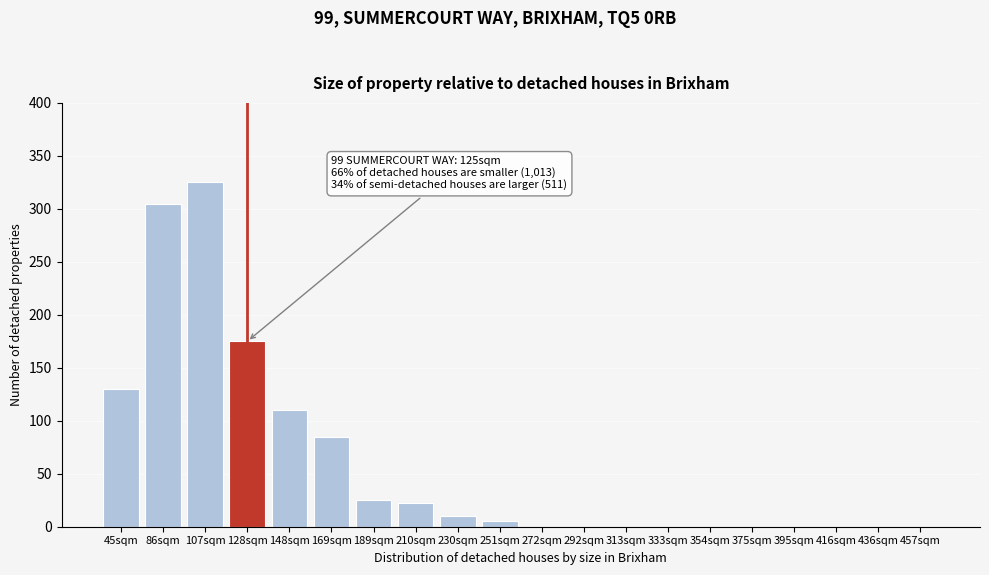

Reading left to right, list all the values displayed in this chart.

45sqm=130	86sqm=305	107sqm=325	128sqm=175	148sqm=110	169sqm=85	189sqm=25	210sqm=22	230sqm=10	251sqm=5	272sqm=0	292sqm=0	313sqm=0	333sqm=0	354sqm=0	375sqm=0	395sqm=0	416sqm=0	436sqm=0	457sqm=0